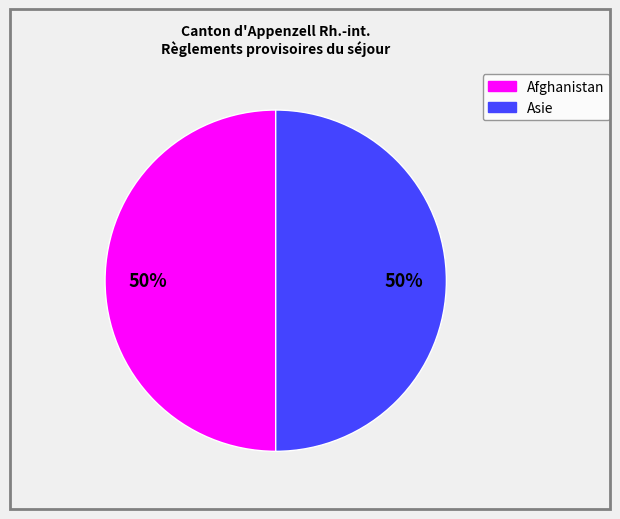

Count the number of slices in the pie.

2